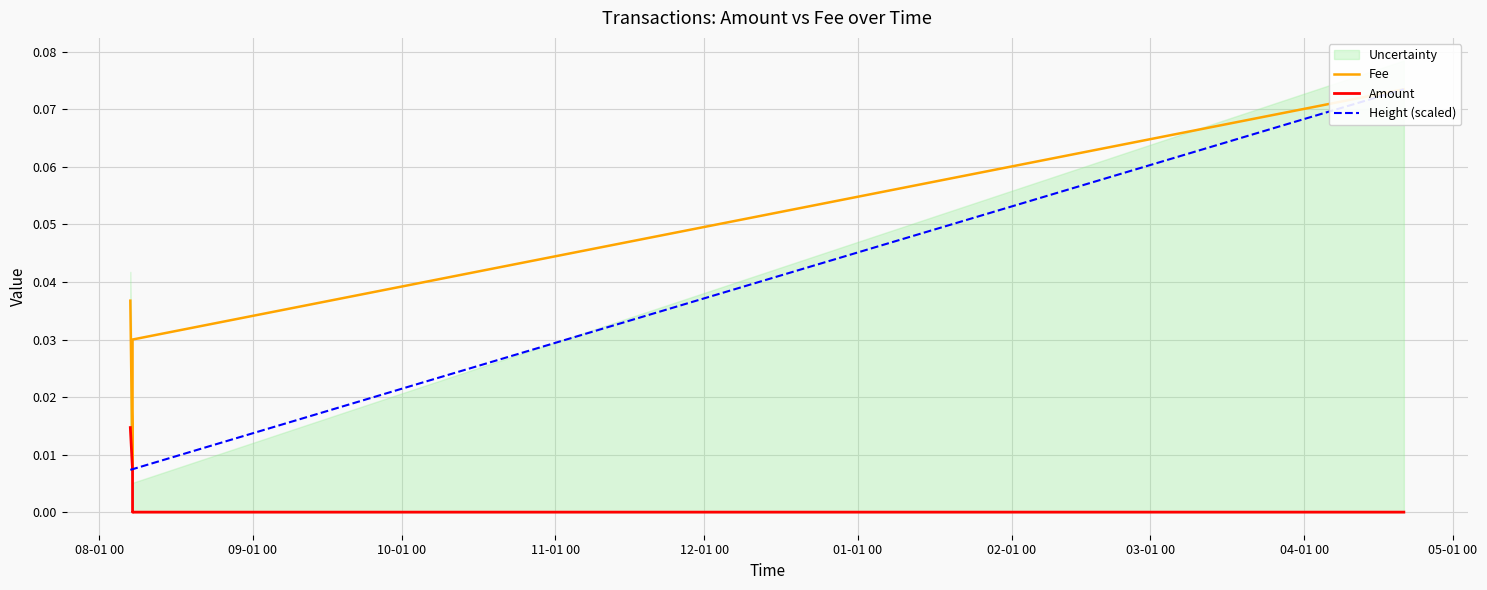

What is the label of the 2nd point from the right?

11-01 00